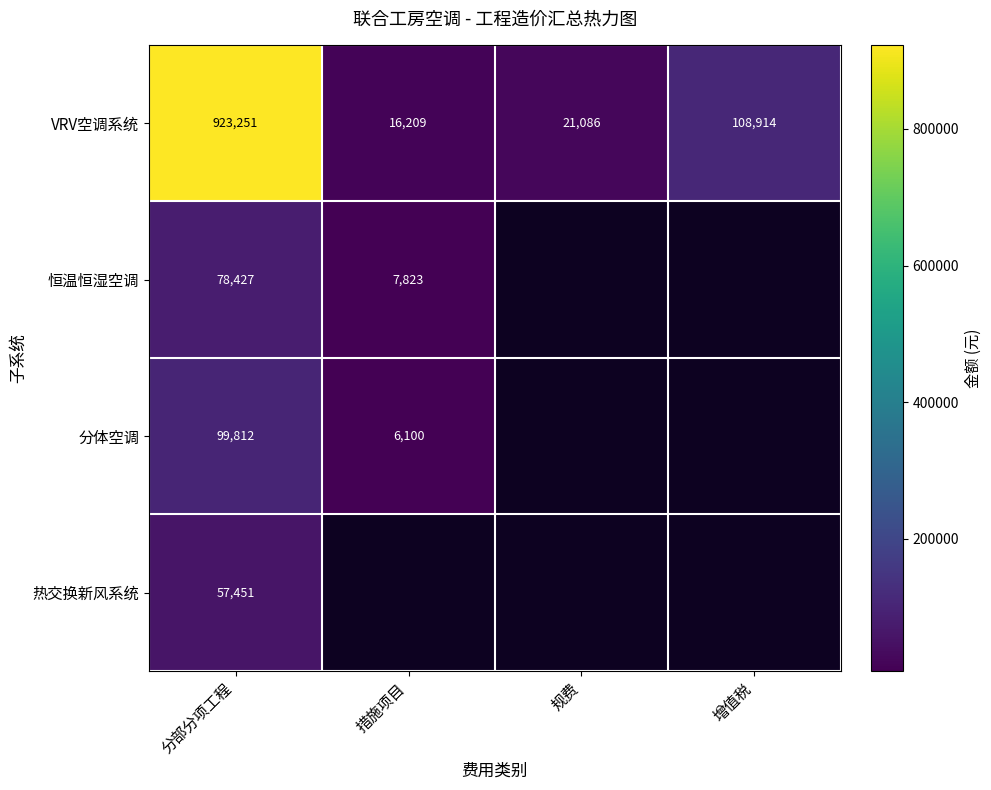

Rank the series at 分部分项工程 from lowest to highest value.

热交换新风系统, 恒温恒湿空调, 分体空调, VRV空调系统